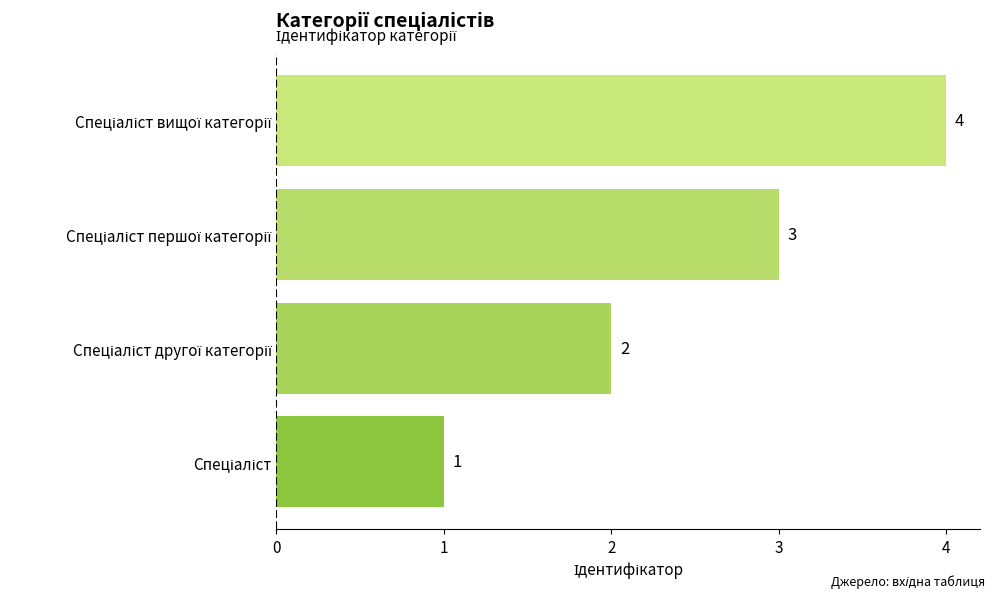

What is the greatest value displayed?

4